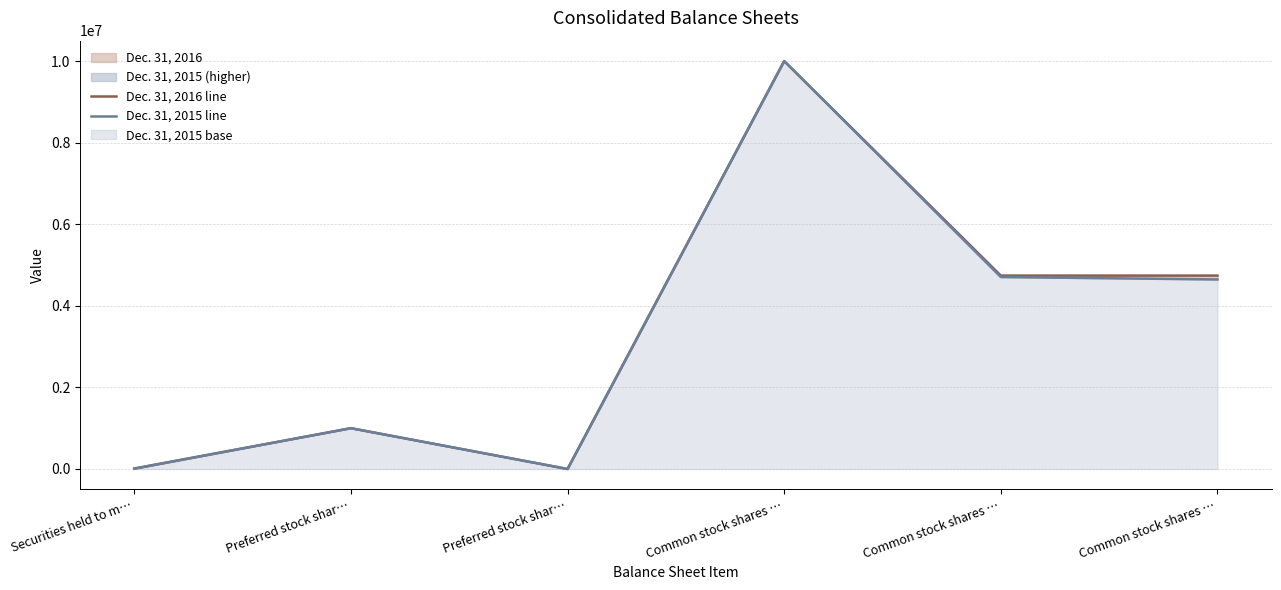

True or false: Dec. 31, 2016 line has more than 0 points higher than both neighbors.

True